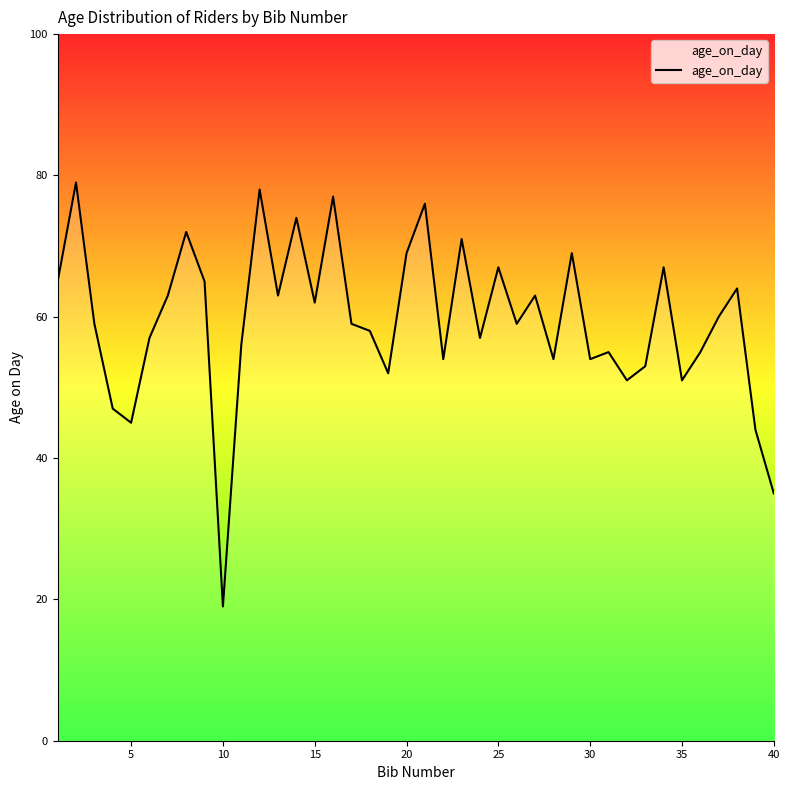

What is the smallest value displayed?

19